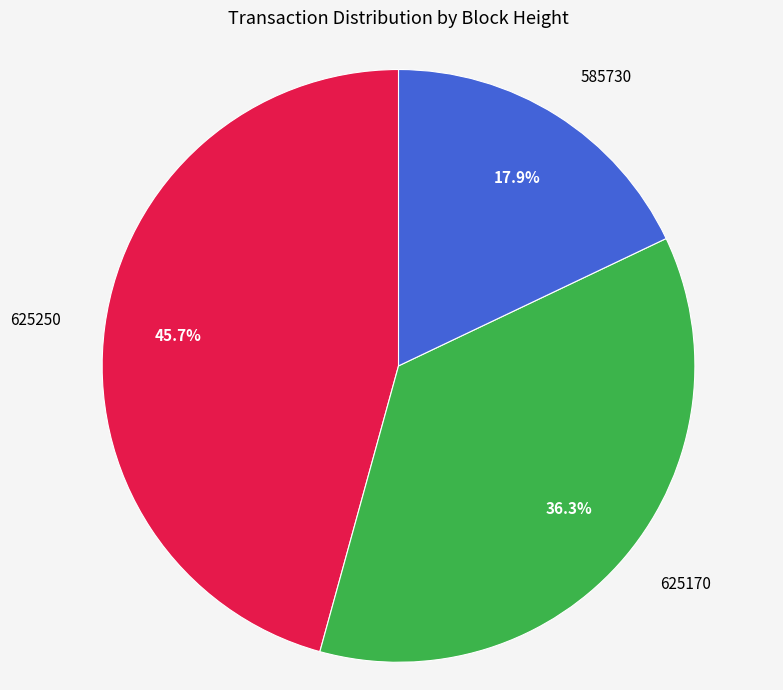

Does 625250 account for over 50% of the chart?

No